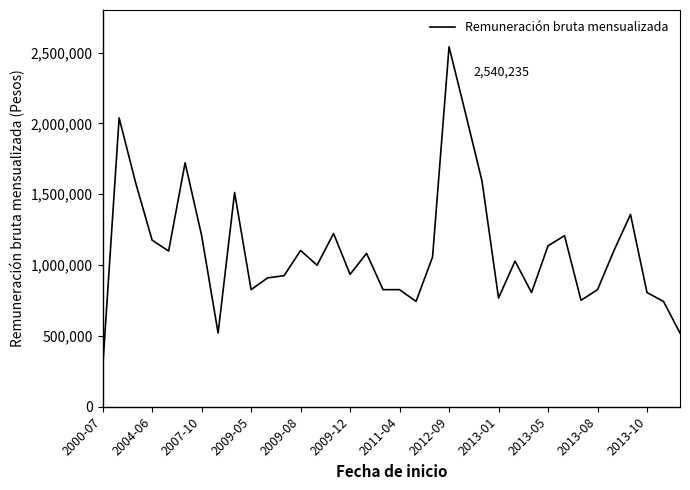

What is the smallest value displayed?

267757